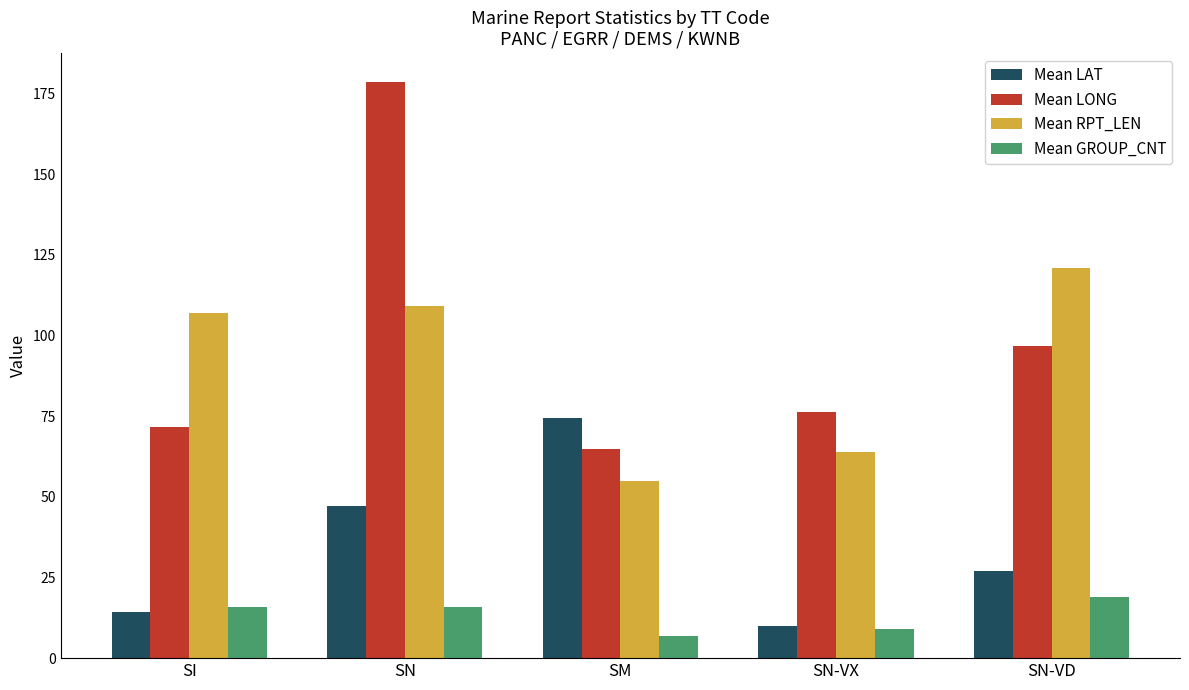

At SI, list the series in order from smallest to largest.

Mean LAT, Mean GROUP_CNT, Mean LONG, Mean RPT_LEN